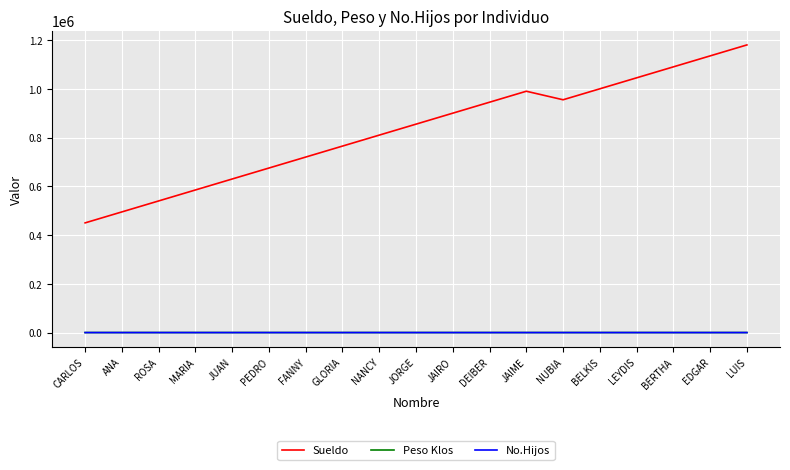

What is the difference between the highest and lowest values at BELKIS?

999998